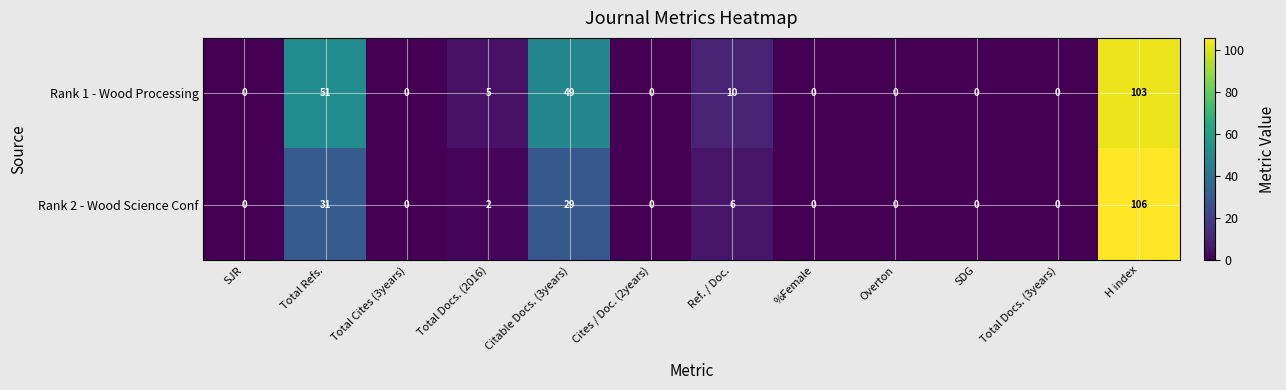

What is the maximum value for Rank 1 - Wood Processing?

103